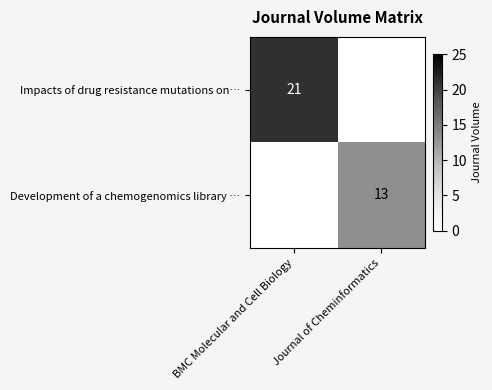

Is the value of Development of a chemogenomics library … at Journal of Cheminformatics greater than the value of Impacts of drug resistance mutations on… at BMC Molecular and Cell Biology?

No